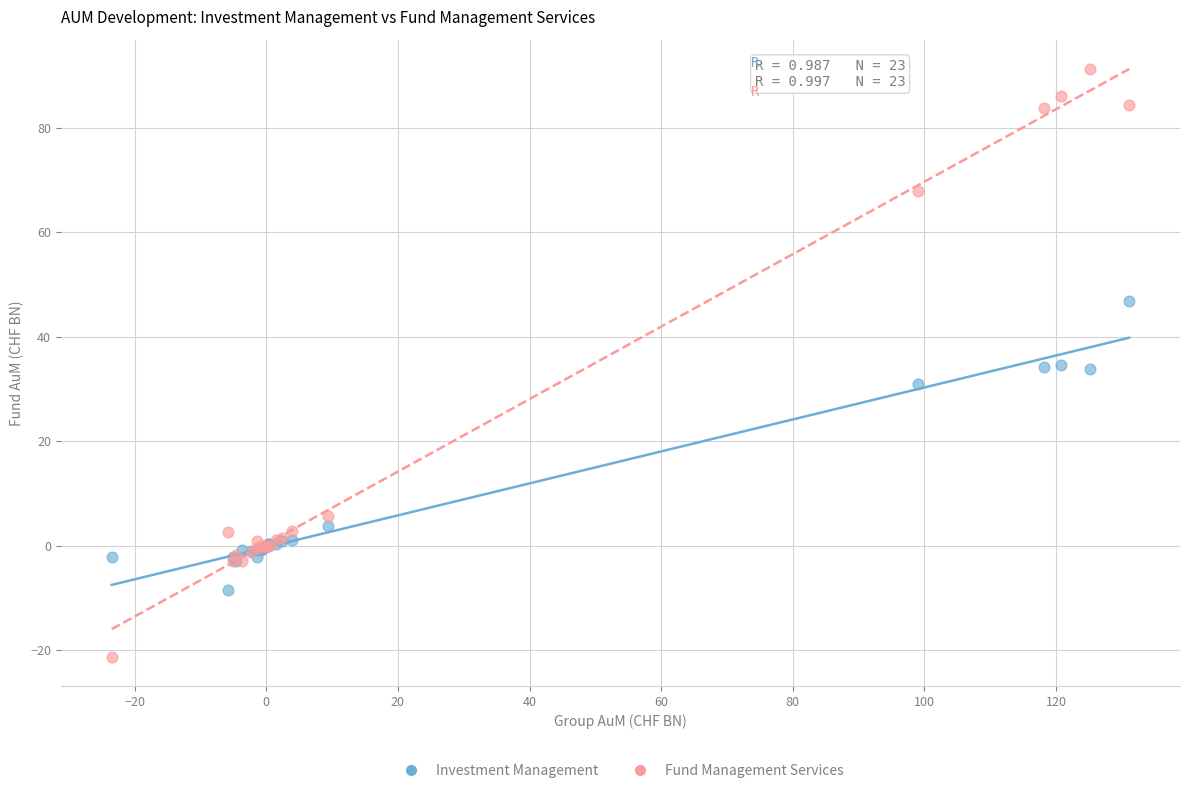

Which series reaches the minimum Y coordinate?

Fund Management Services